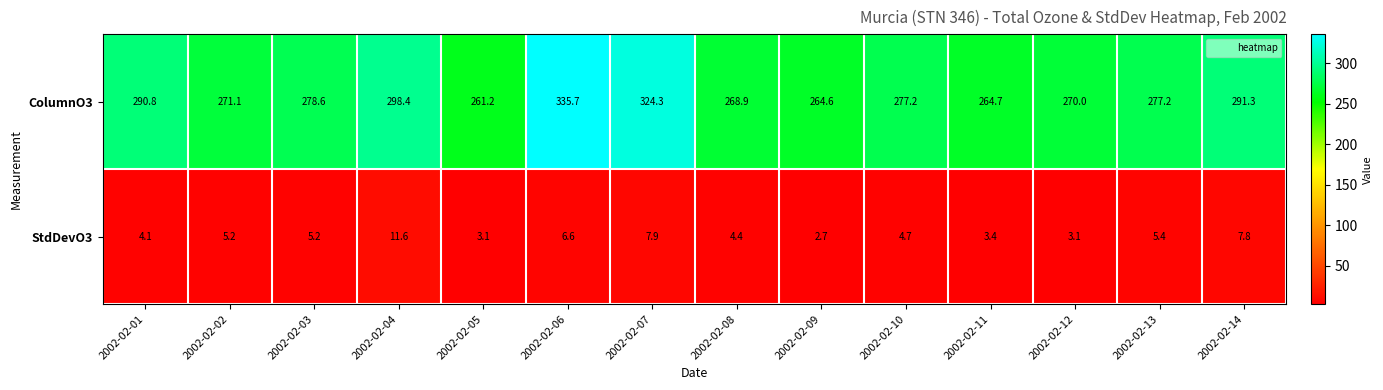

At which label is ColumnO3 closest to 298?

2002-02-04